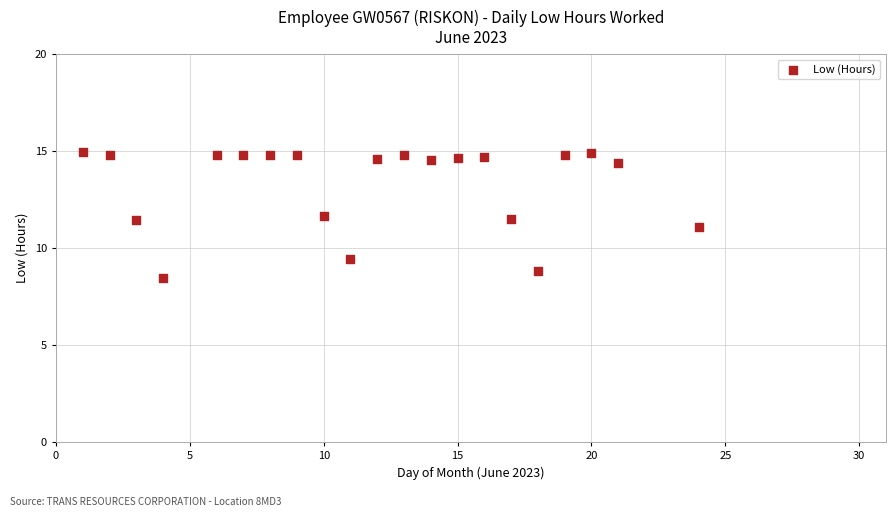

What is the range of X values (max minus min)?

23.0